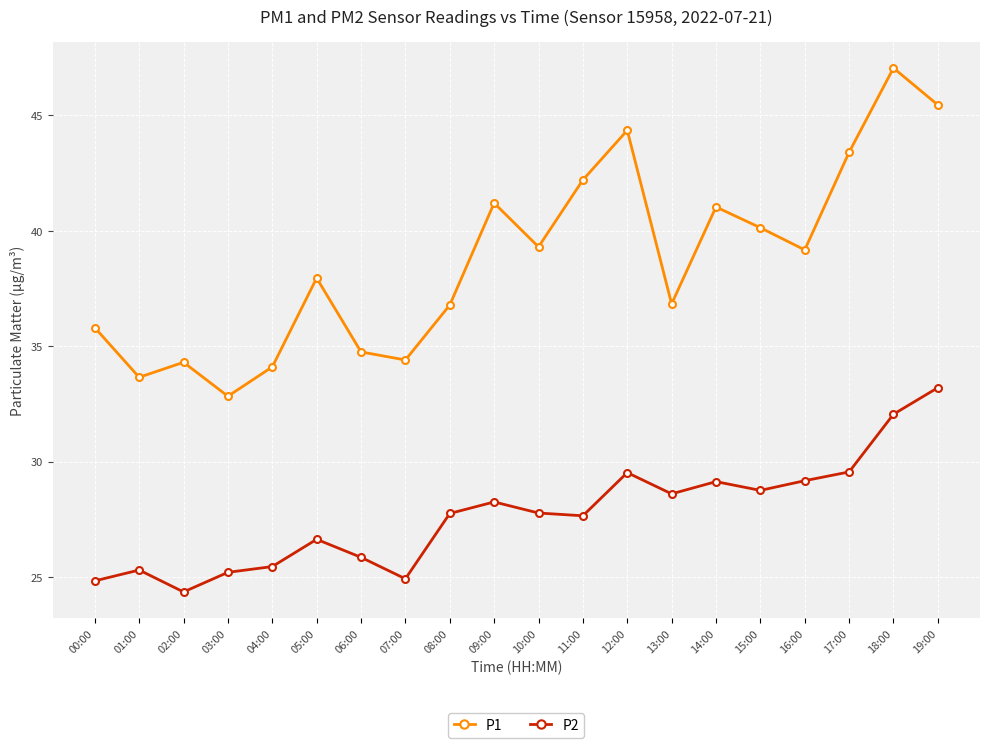

Which category has the highest value in the P1 series?

18:00